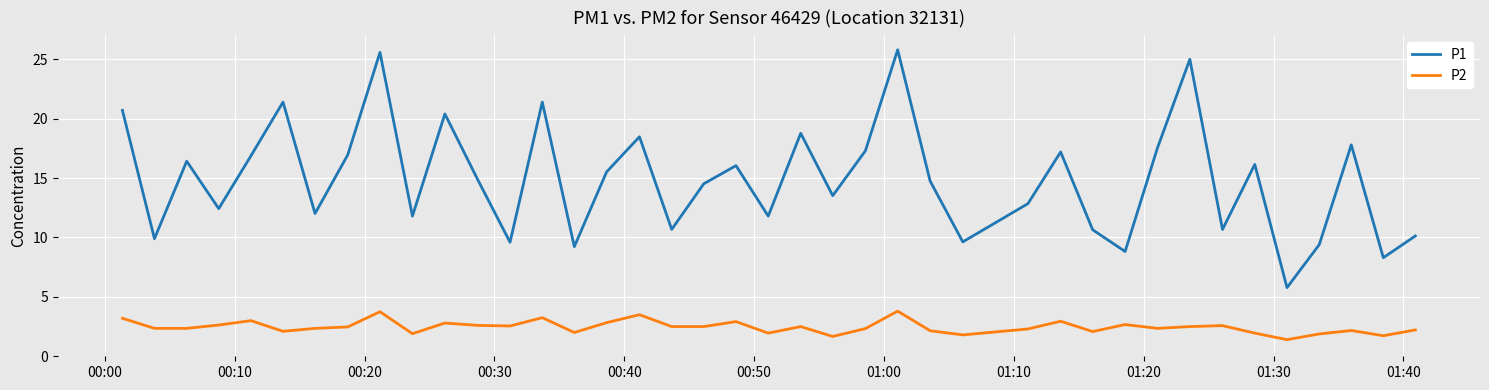

What are all the series names shown in the legend?

P1, P2